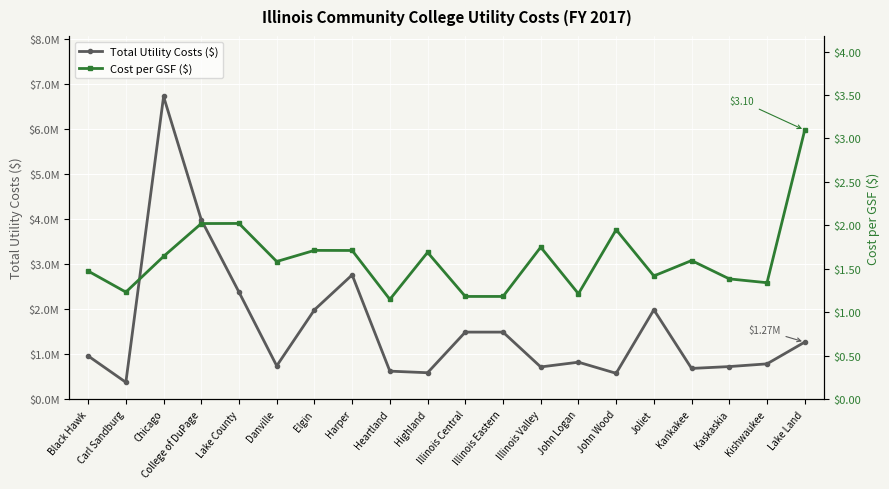

True or false: Total Utility Costs ($) and Cost per GSF ($) cross at least once.

False